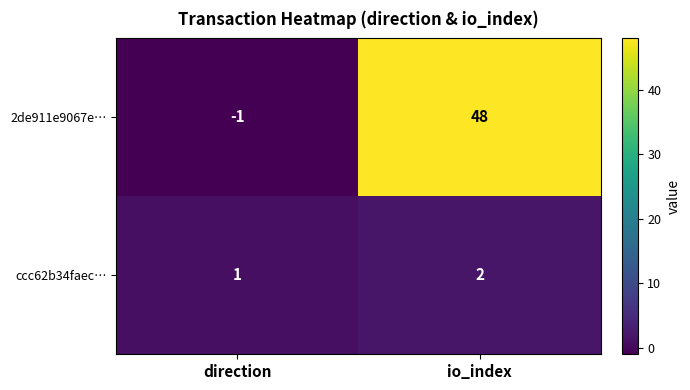

Reading right to left, transcribe all the data shown in this chart.

2de911e9067e…: io_index=48	direction=-1
ccc62b34faec…: io_index=2	direction=1